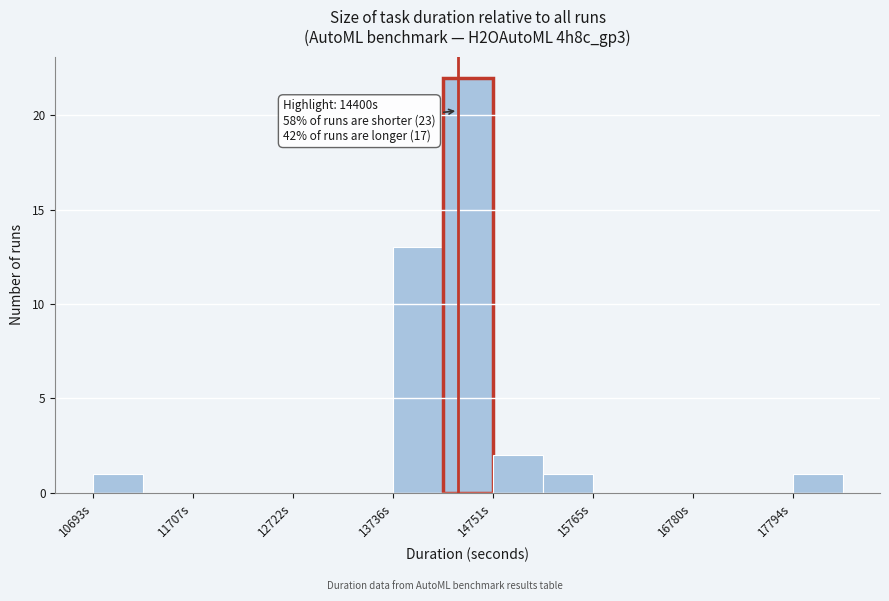

Read against the x-axis, roughly where is the centre of the tallest bar?

14400